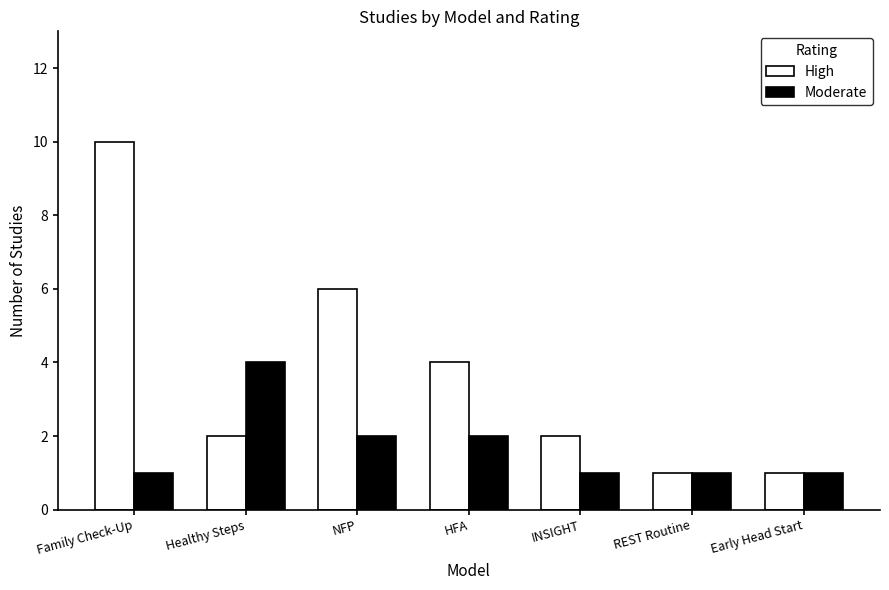

Which series has the largest range (max minus min)?

High